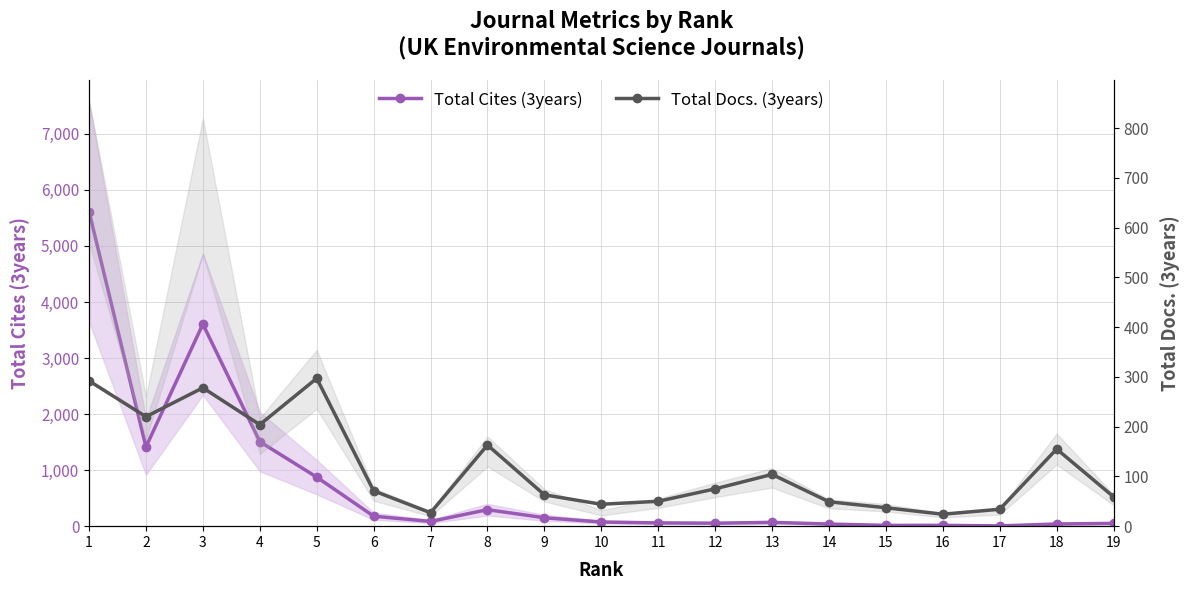

True or false: Total Docs. (3years) and Total Cites (3years) cross at least once.

True